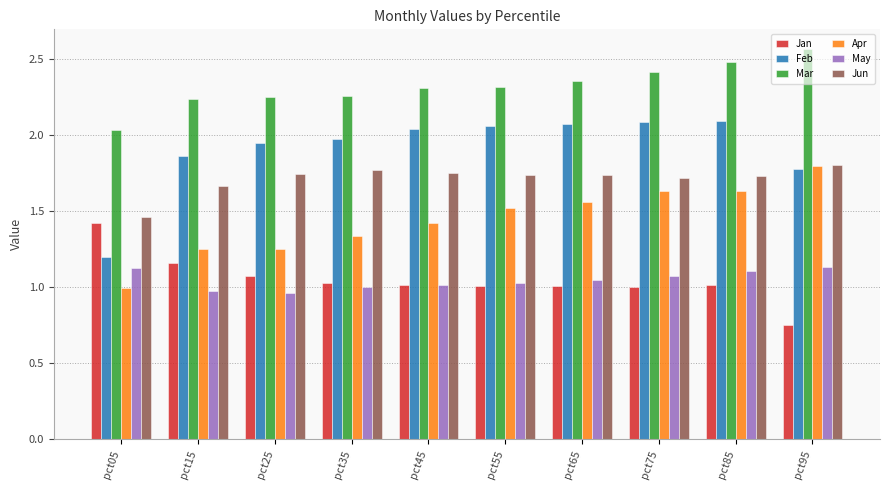

Count the number of data series in this chart.

6